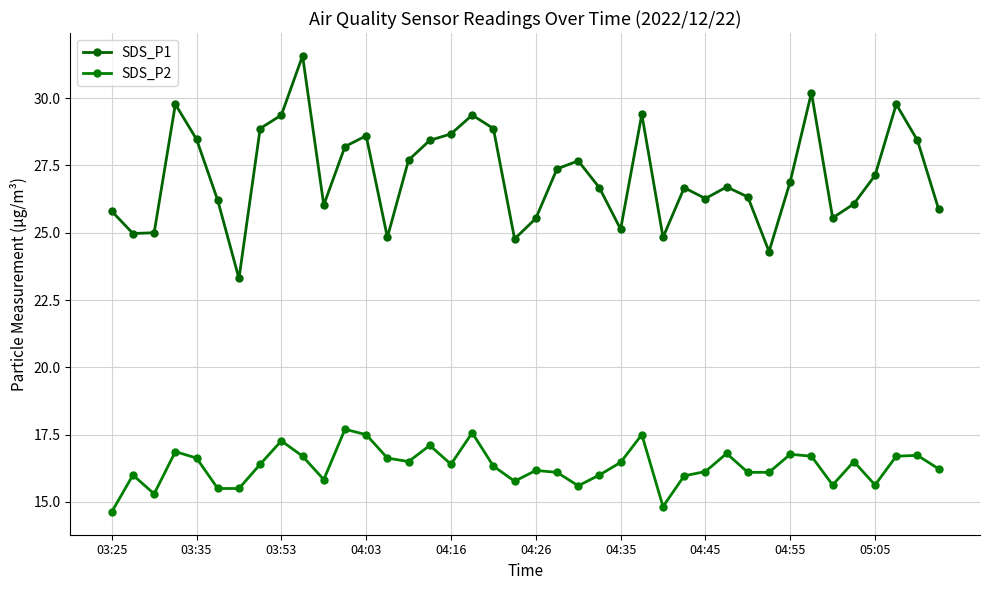

True or false: SDS_P1 and SDS_P2 intersect in this chart.

False